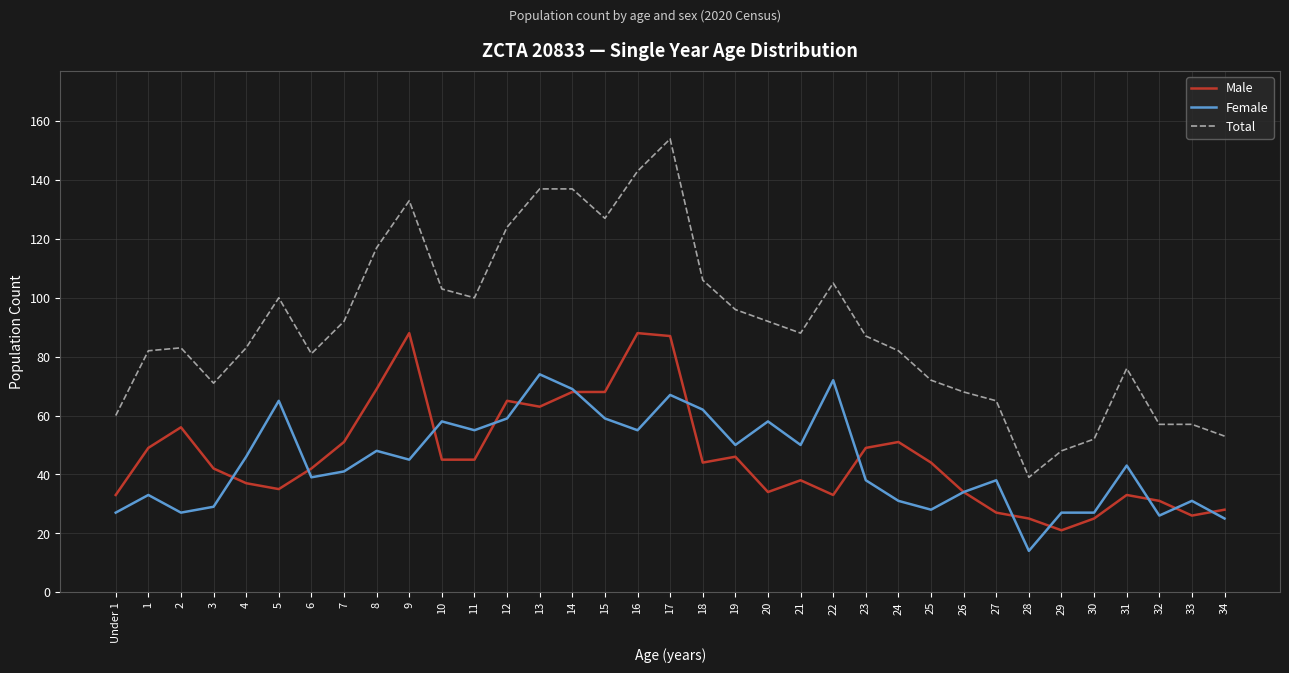

Which label corresponds to the smallest value in the chart?

28